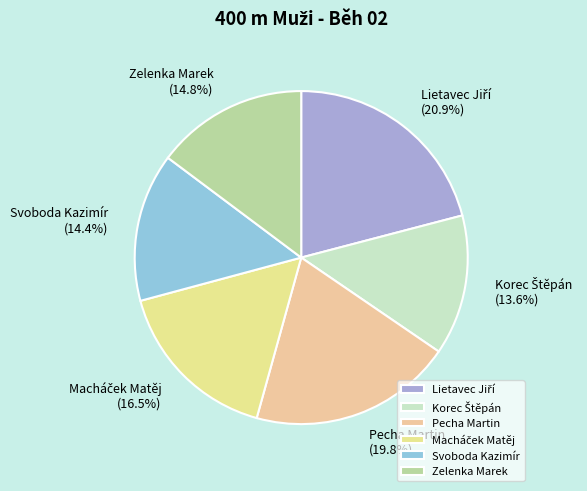

What percentage is NOT represented by Pecha Martin?

80.2%